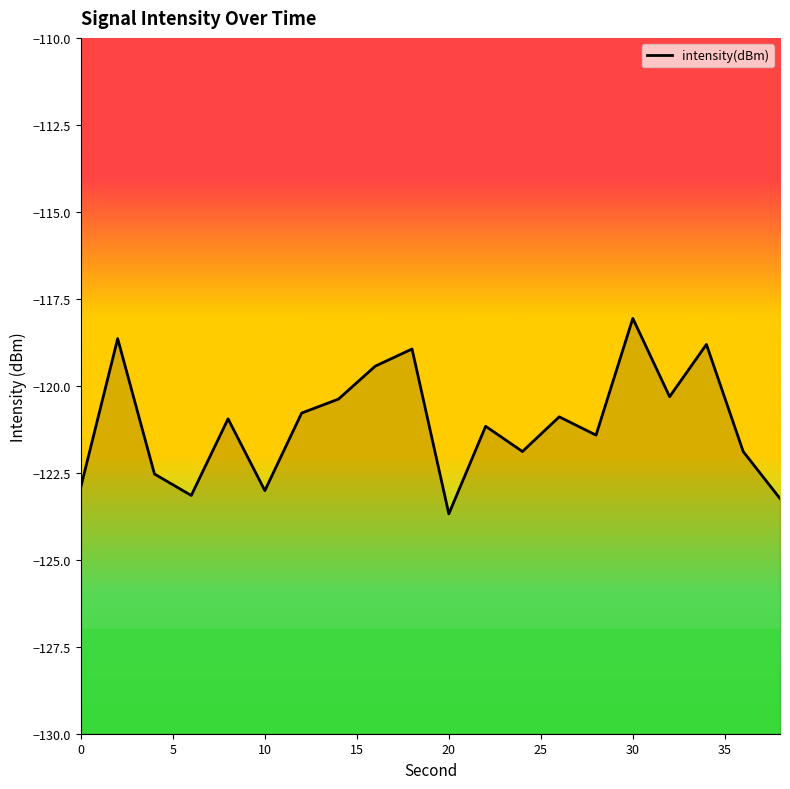

What is the difference between the second highest and second lowest values?

4.6